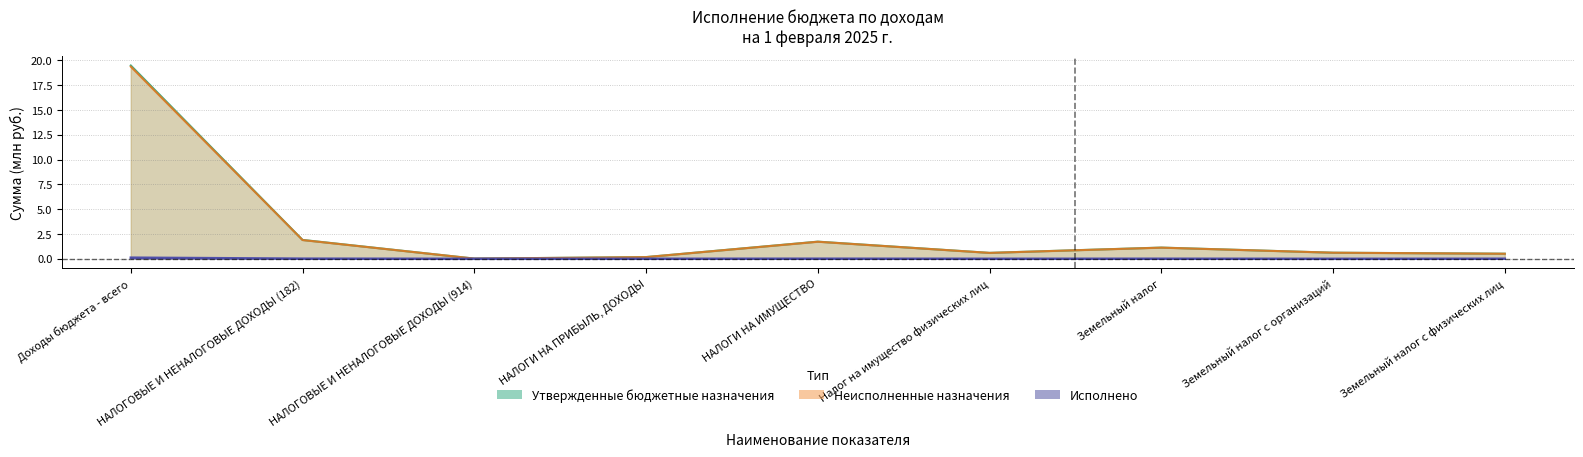

How many interior local valleys does the Исполнено series have?

3